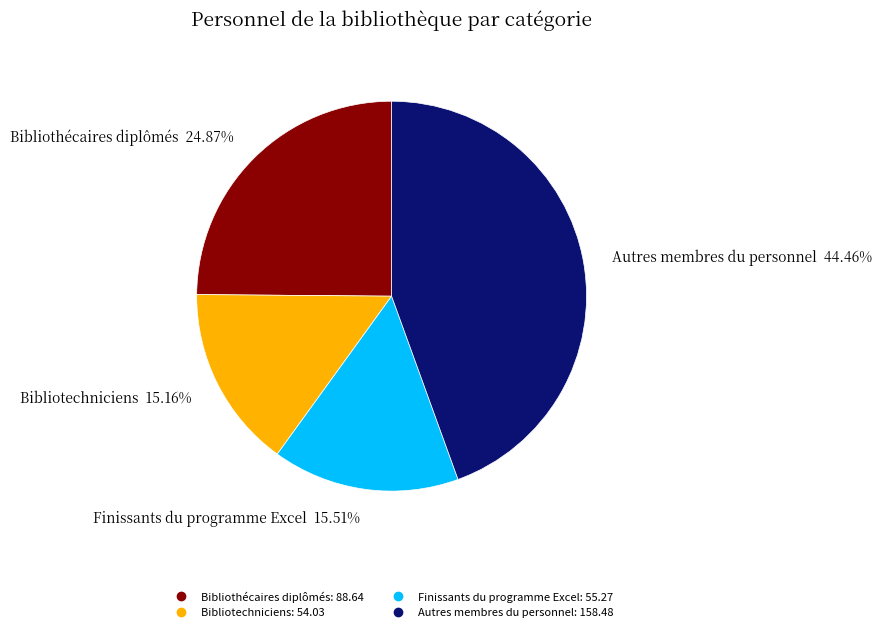

Is there a majority slice in this chart?

No